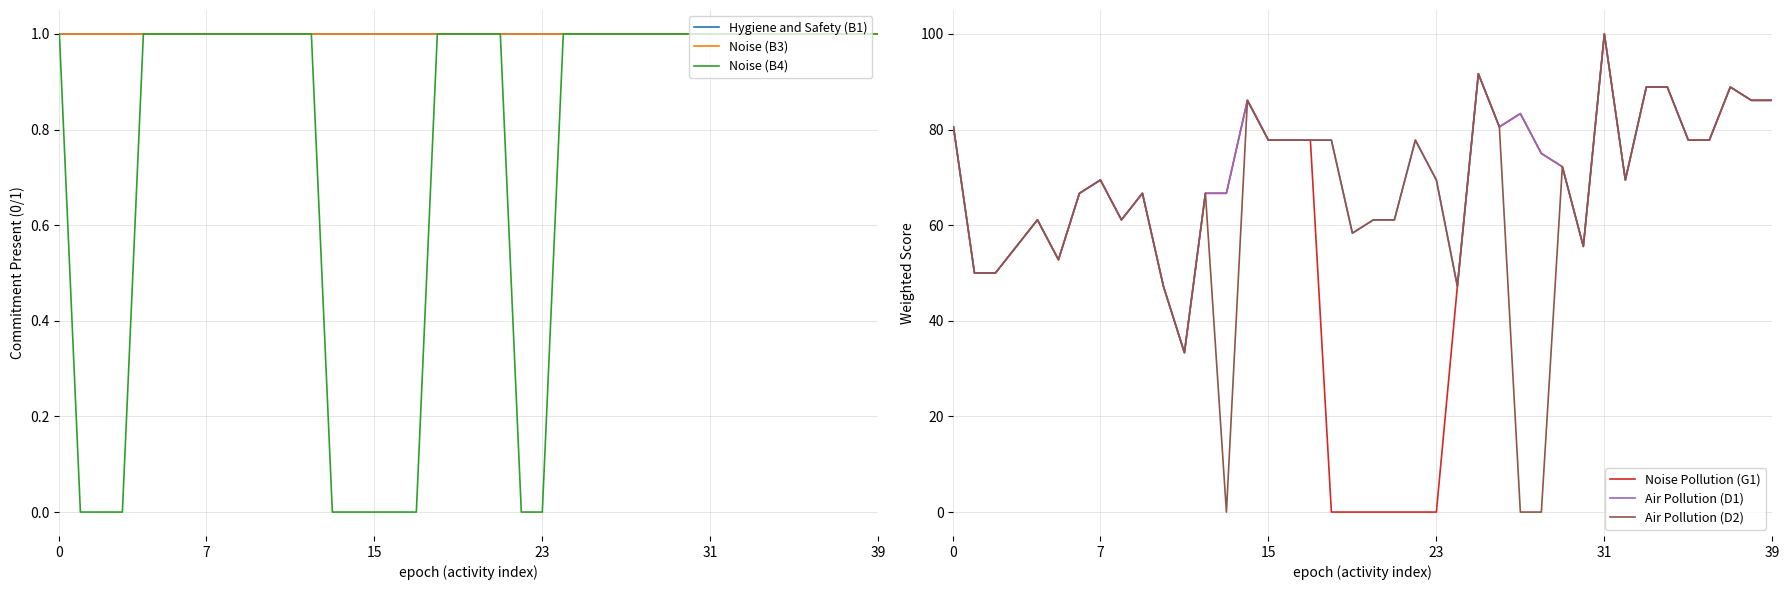

True or false: Air Pollution (D1) has a value of 102.0 at 23.

False